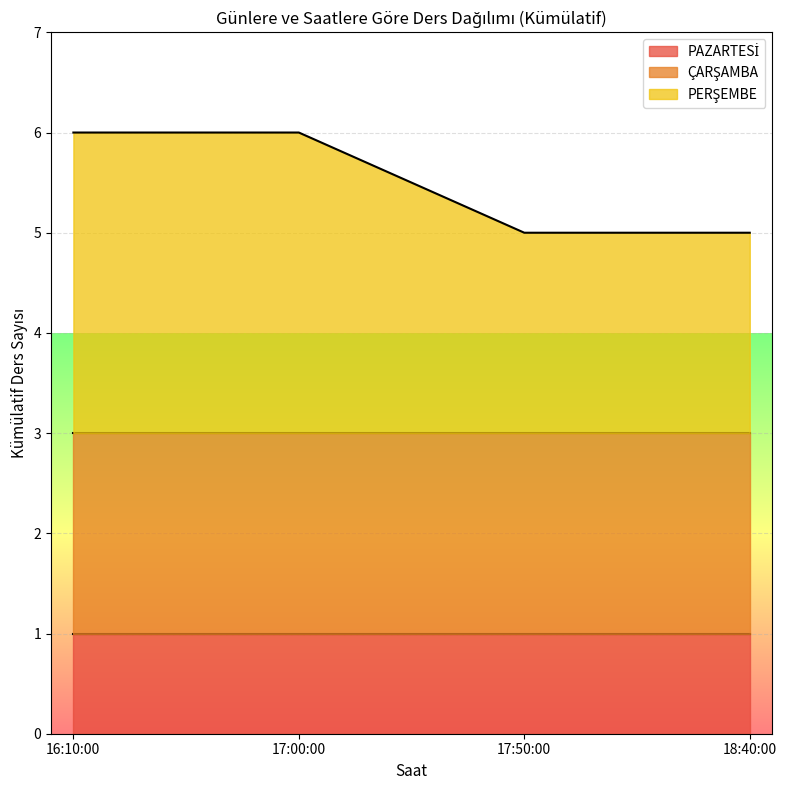

Is the value of PAZARTESİ at 17:50:00 greater than the value of ÇARŞAMBA at 18:40:00?

No